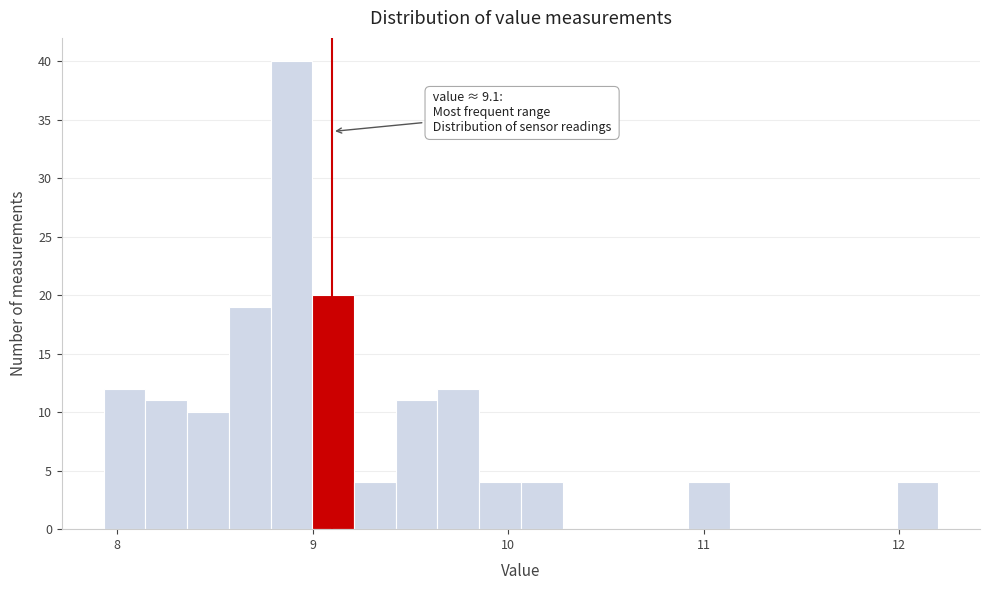

Around what value on the x-axis is the tallest bar? Give the approximate position of its centre, as read against the axis.

8.9